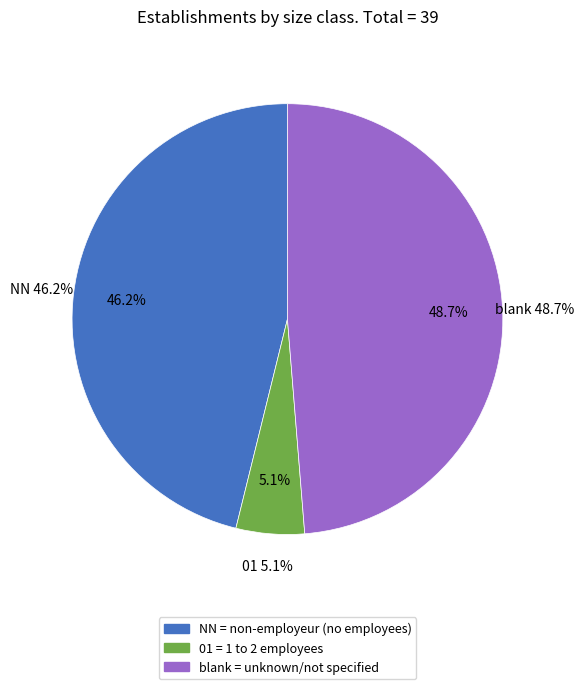

Count the number of slices in the pie.

3